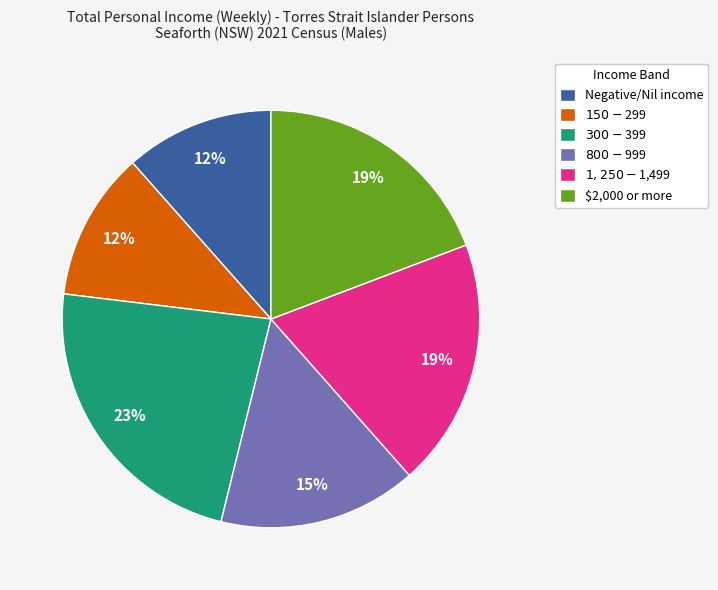

Between Negative/Nil income and $1,250-$1,499, which is larger?

$1,250-$1,499